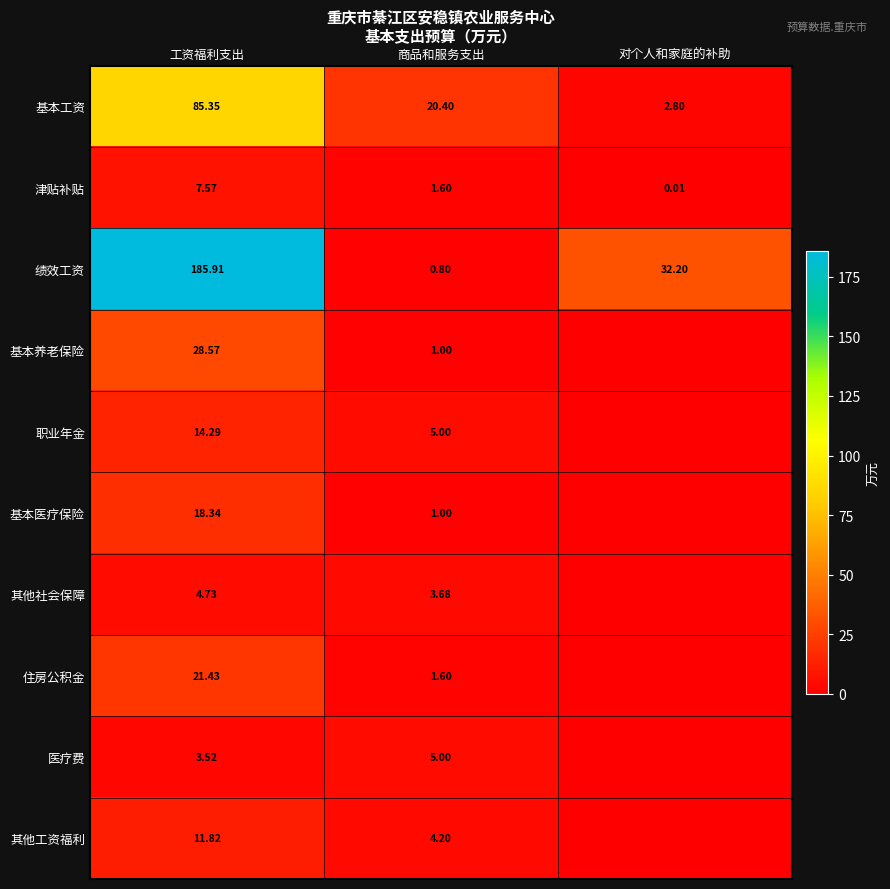

Is it true that 津贴补贴 equals 7.6 at 工资福利支出?

True